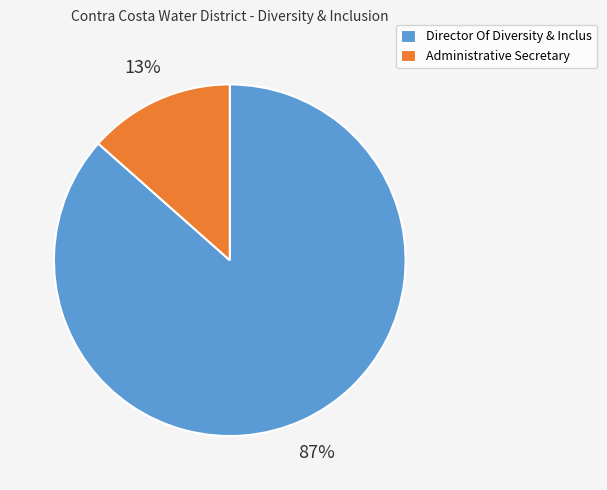

Rank the categories by value from highest to lowest.

Director Of Diversity & Inclus, Administrative Secretary